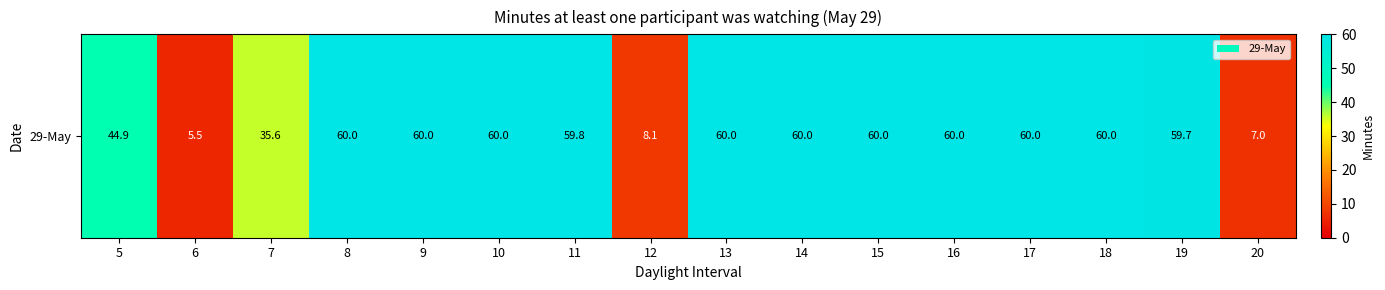

What value does the data have at 20?

7.0